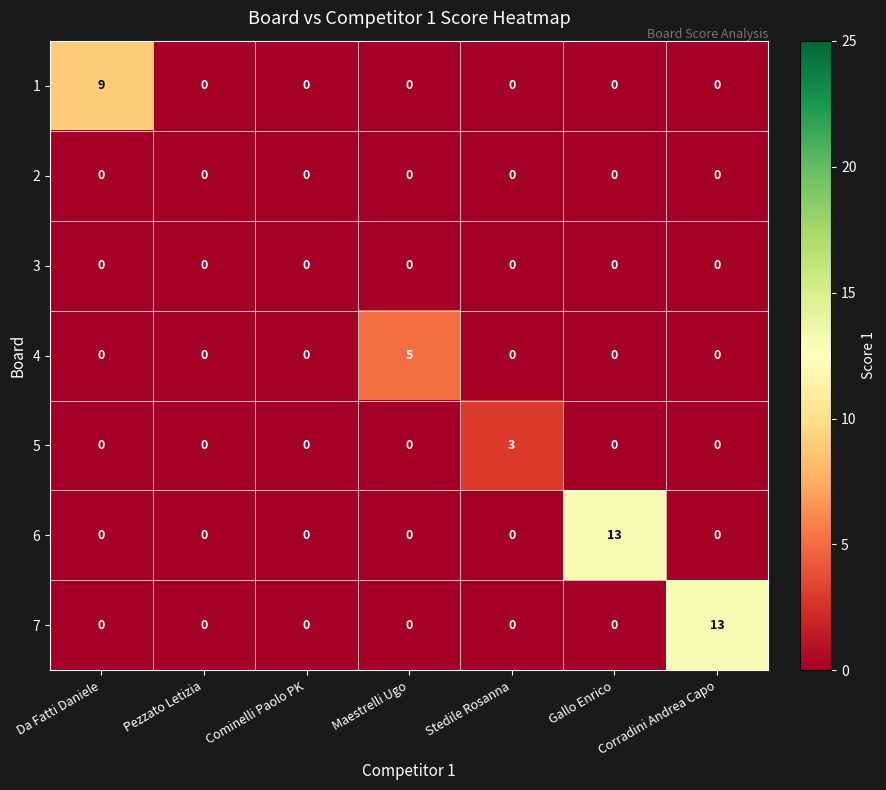

Which series changed the most between Pezzato Letizia and Maestrelli Ugo?

4